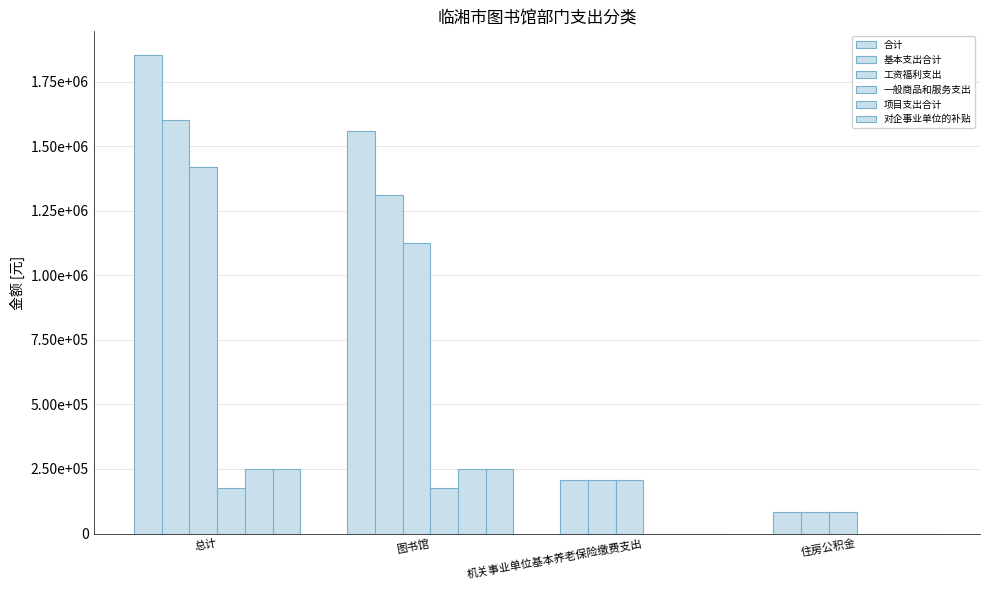

At which category is the sum across all series the highest?

总计